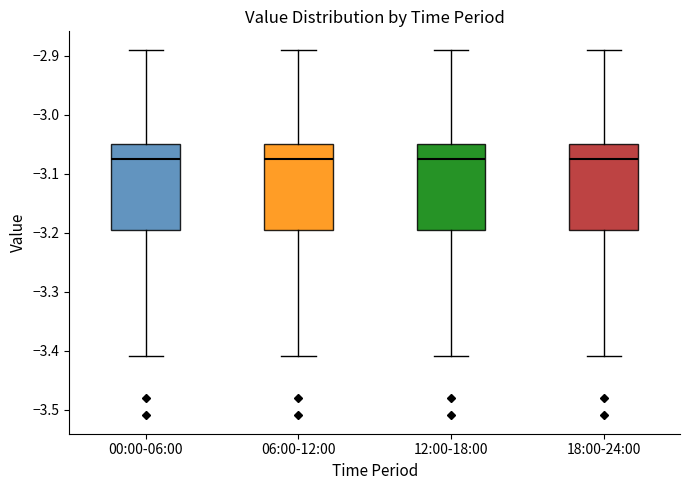

Where does the upper whisker of the box for 12:00-18:00 end on the y-axis? The values are not printed on the chart, so give them approximately, as read against the axis.

-2.89